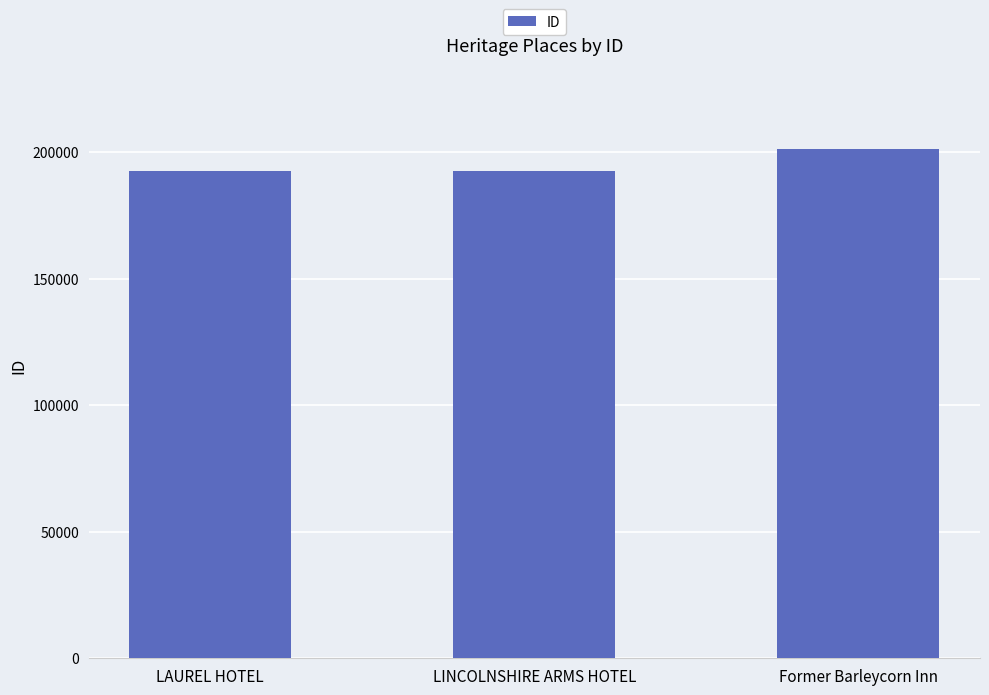

Between LAUREL HOTEL and Former Barleycorn Inn, which is larger?

Former Barleycorn Inn